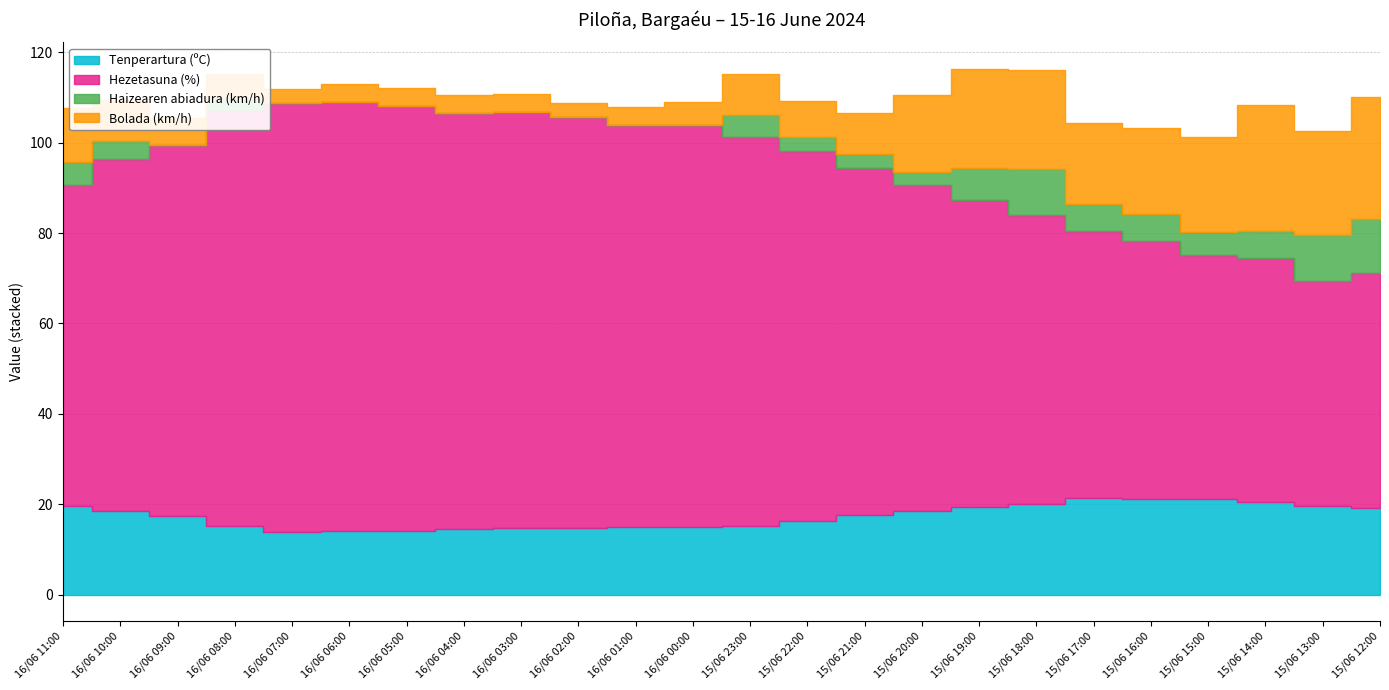

Where is the first local minimum for Tenperartura (ºC)?

16/06 07:00